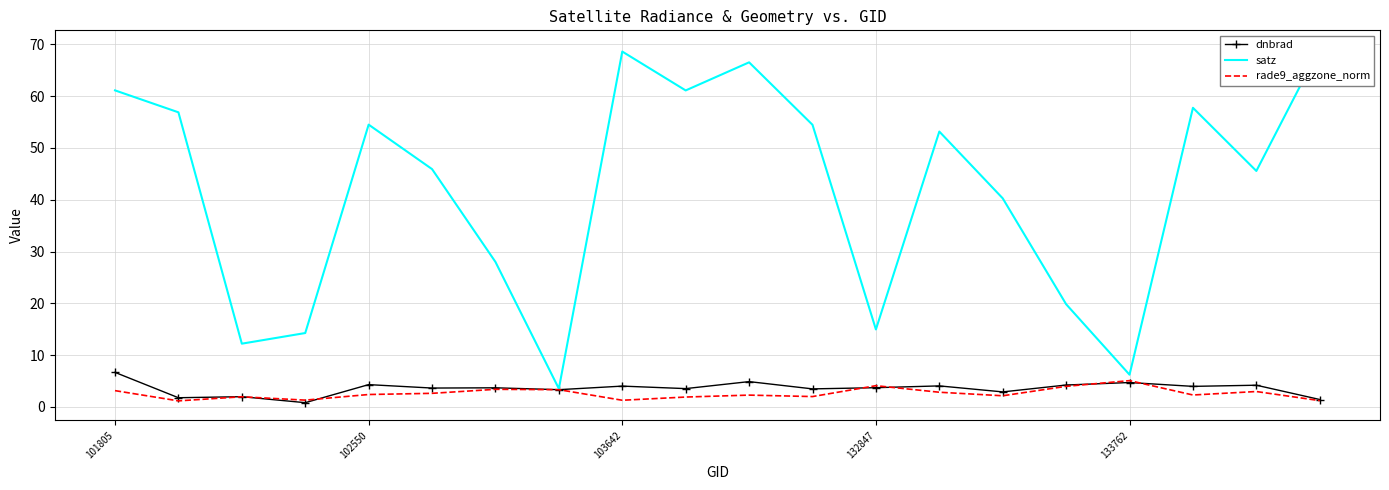

What is the highest value of the rade9_aggzone_norm series?

5.1